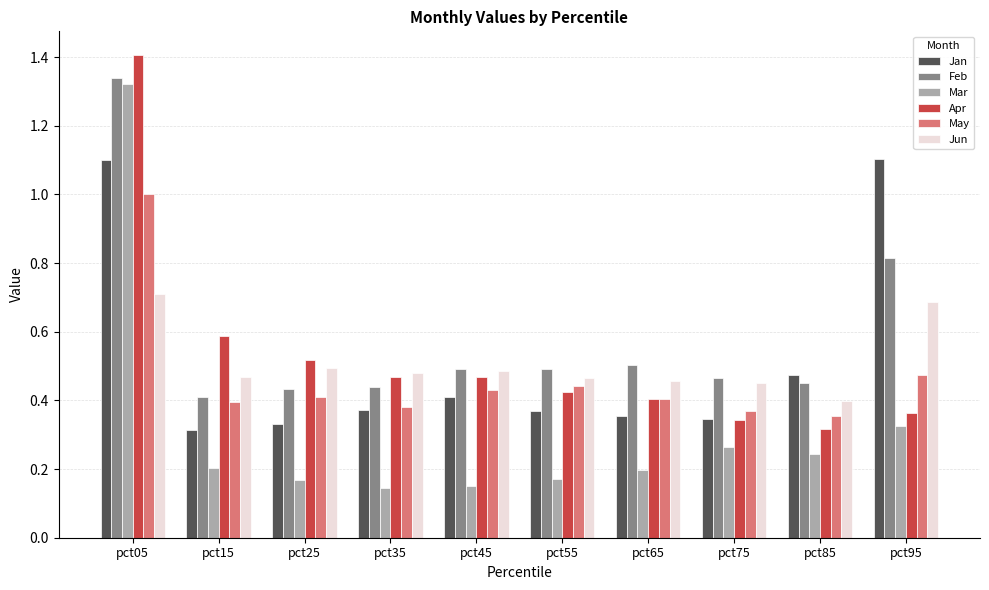

What is the difference between the maximum and second lowest values in the Jan series?

0.8